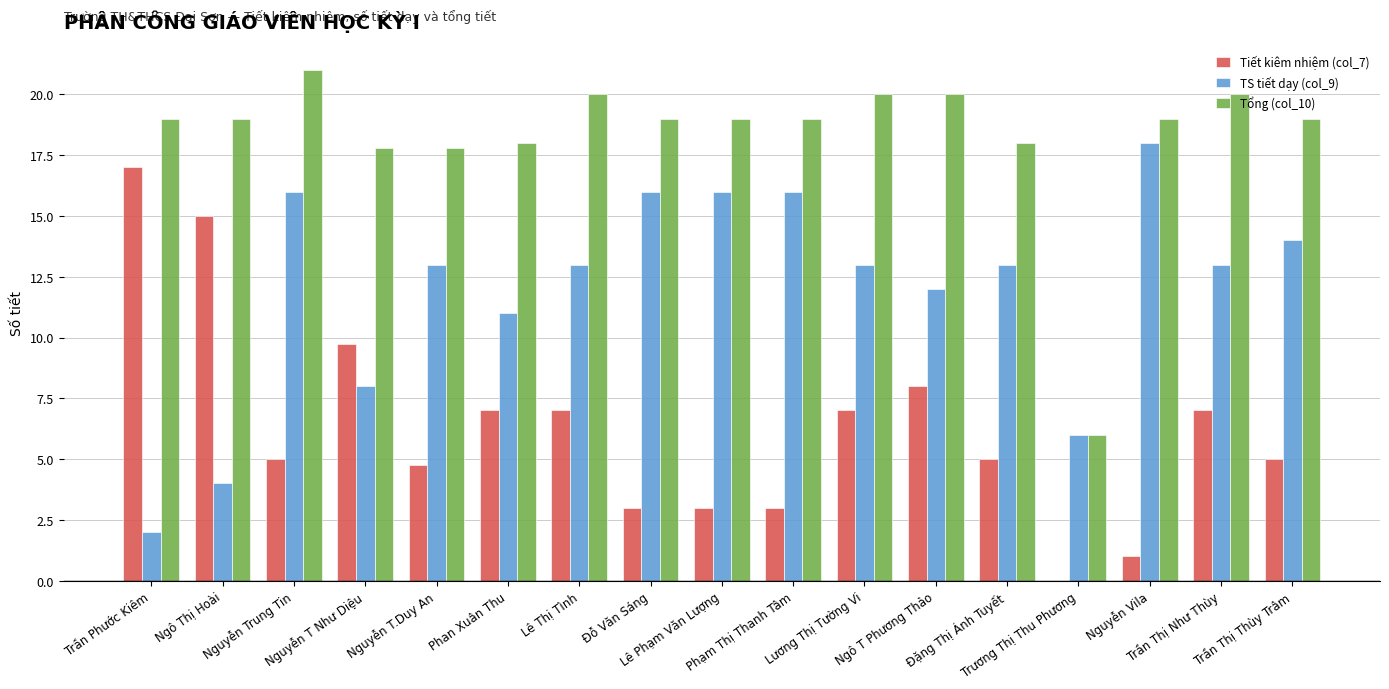

Reading right to left, what are all the values shown in this chart?

Tiết kiêm nhiệm (col_7): 5.0	7.0	1.0	0.0	5.0	8.0	7.0	3.0	3.0	3.0	7.0	7.0	4.8	9.8	5.0	15.0	17.0
TS tiết dạy (col_9): 14.0	13.0	18.0	6.0	13.0	12.0	13.0	16.0	16.0	16.0	13.0	11.0	13.0	8.0	16.0	4.0	2.0
Tổng (col_10): 19.0	20.0	19.0	6.0	18.0	20.0	20.0	19.0	19.0	19.0	20.0	18.0	17.8	17.8	21.0	19.0	19.0